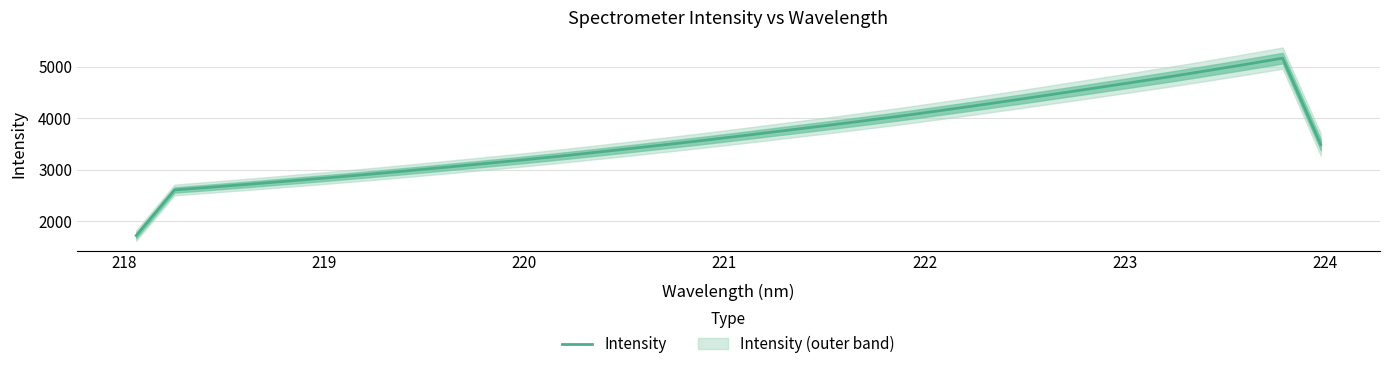

How many series are shown in this chart?

1